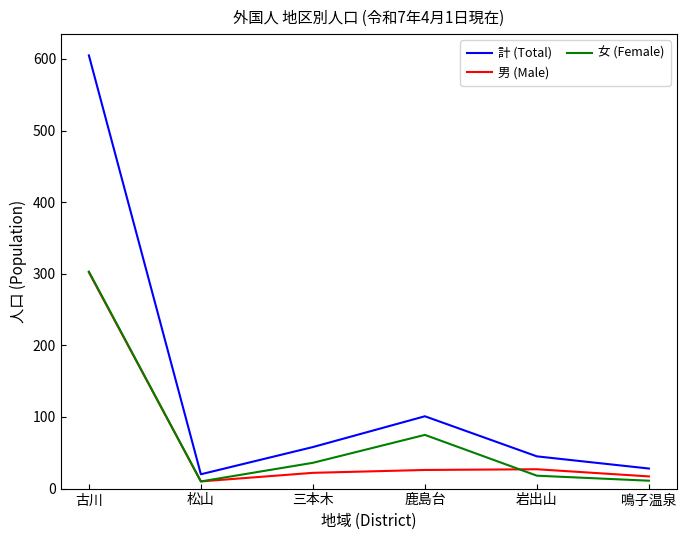

Is the value of 女 (Female) at 鳴子温泉 greater than the value of 男 (Male) at 鹿島台?

No